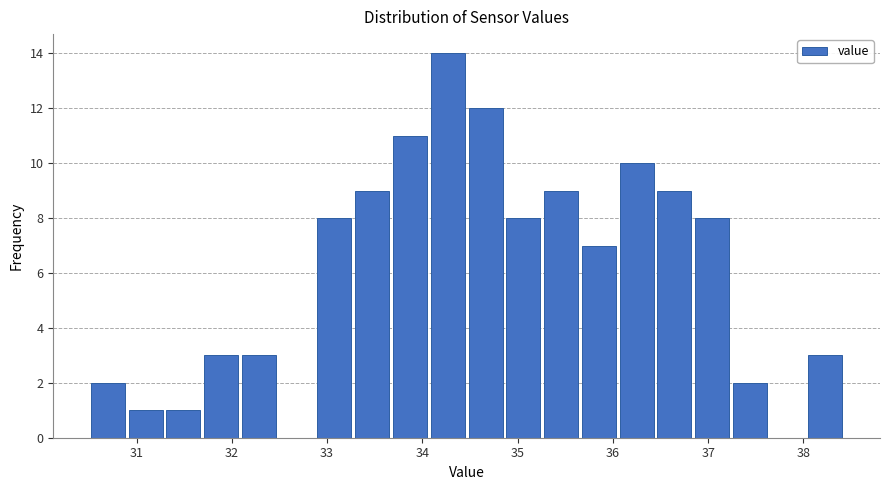

Around what value on the x-axis is the tallest bar? Give the approximate position of its centre, as read against the axis.

34.3